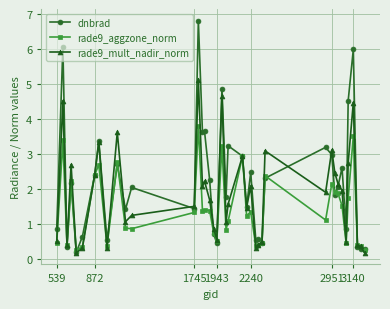

Which series has the widest spread of values?

dnbrad